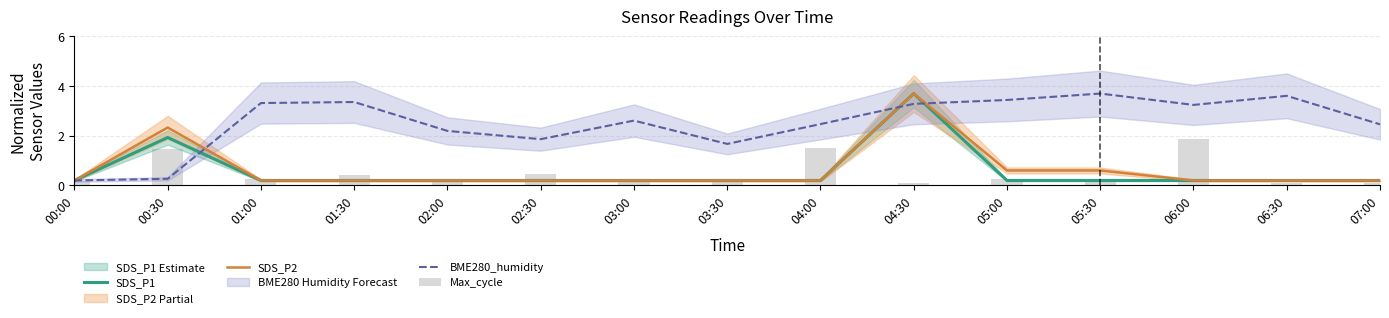

What is the sum of all BME280_humidity values?

37.7